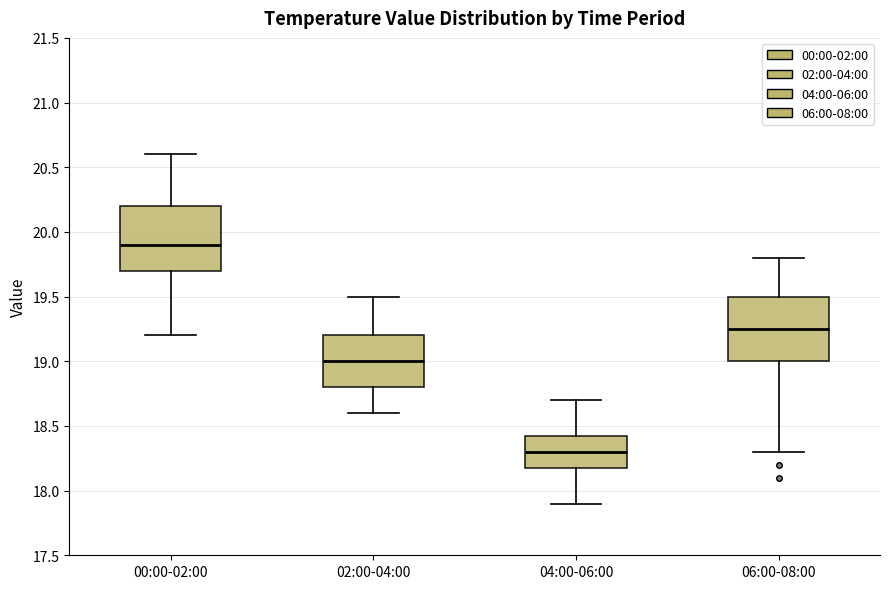

Where does the median line of the box for 06:00-08:00 sit on the y-axis? The values are not printed on the chart, so give them approximately, as read against the axis.

19.25